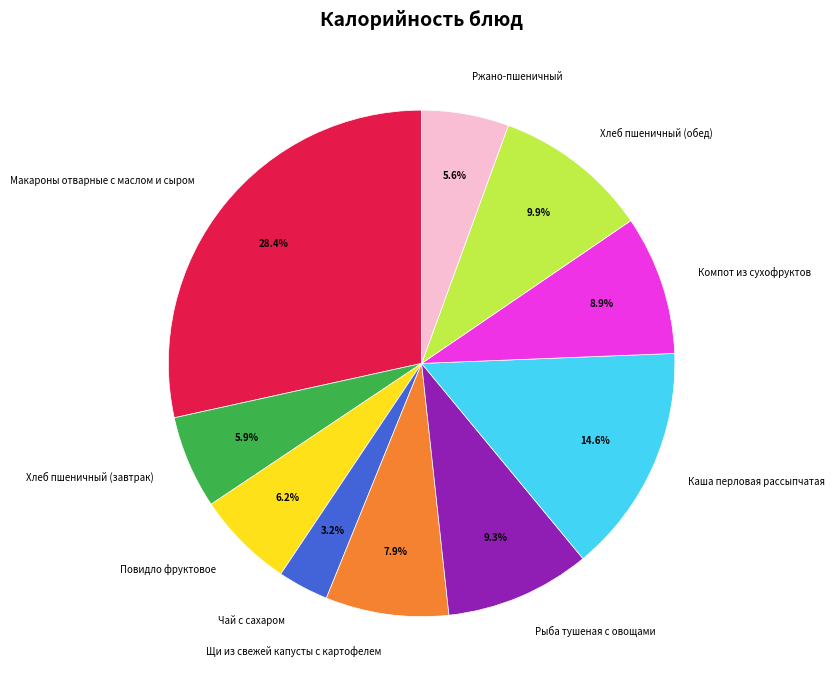

True or false: Ржано-пшеничный accounts for 1% of the total.

False